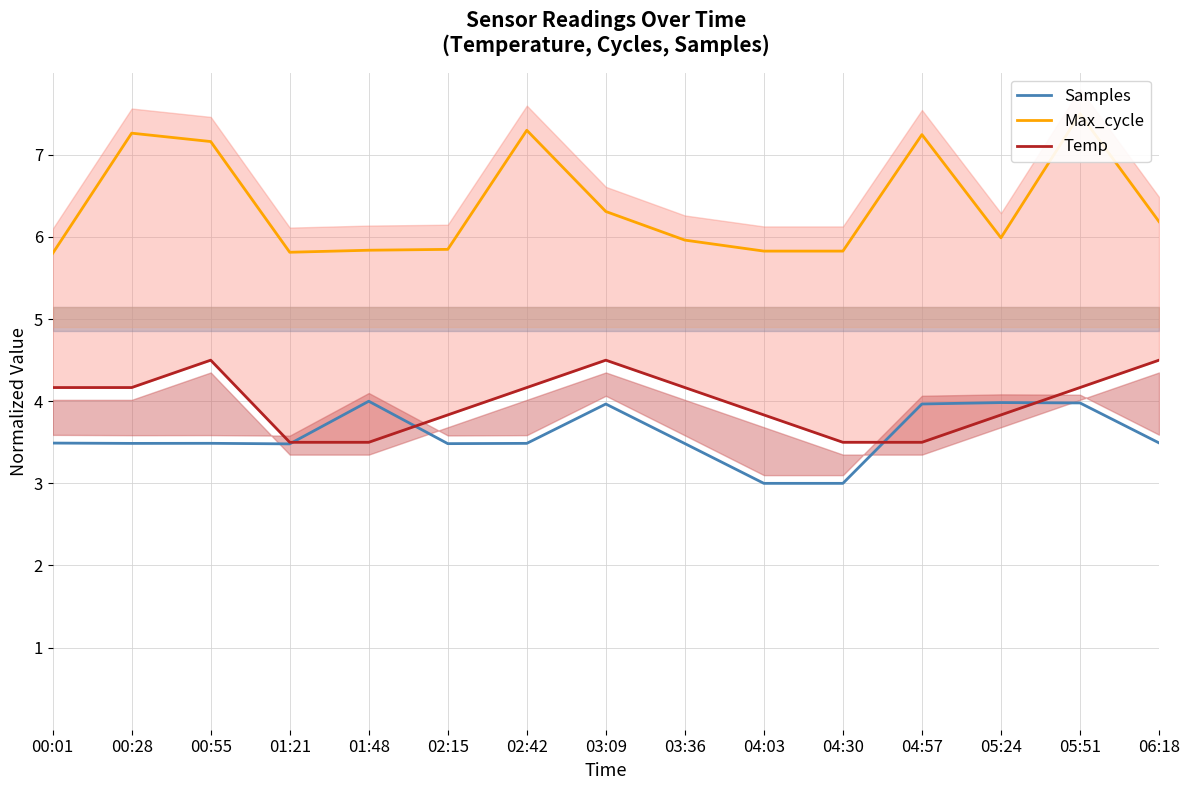

Is the value of Samples at 00:28 greater than the value of Max_cycle at 00:28?

No